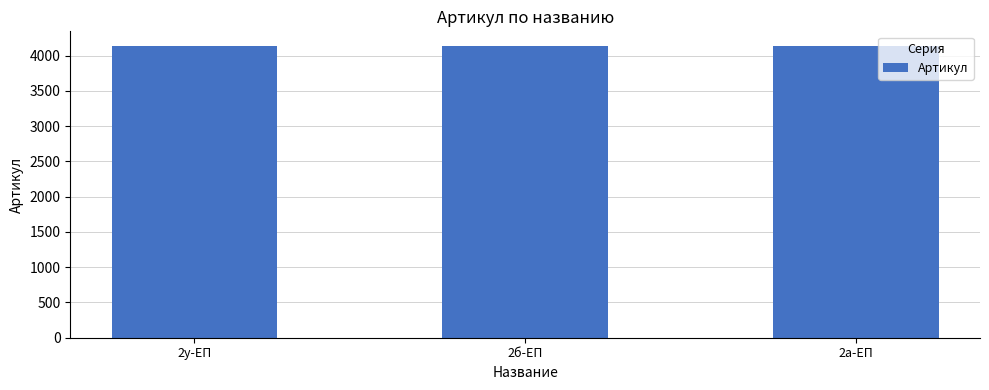

What is the change in value from 2б-ЕП to 2а-ЕП?

-1